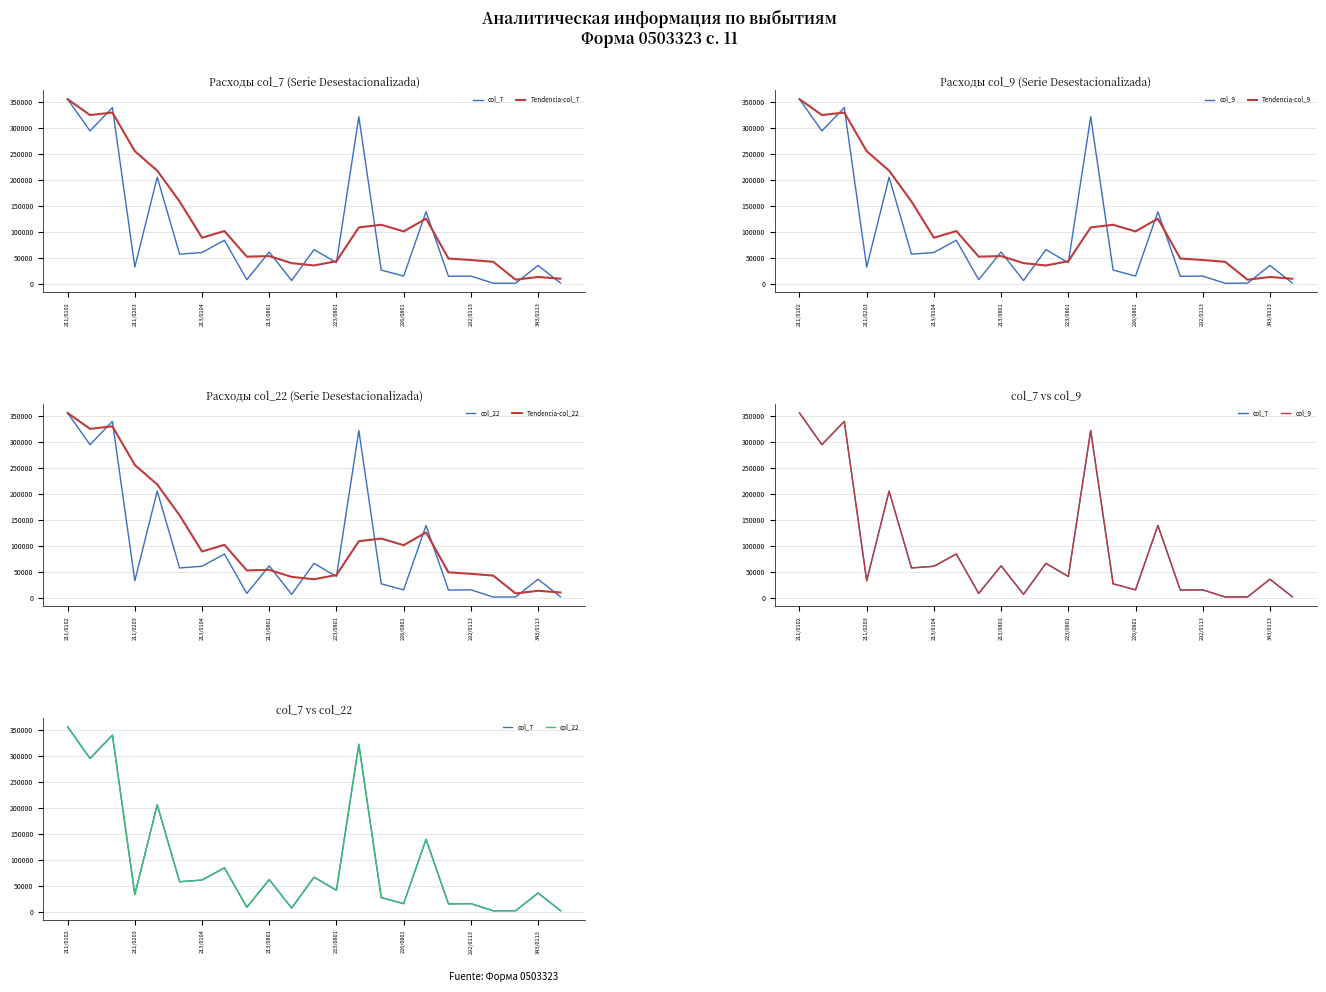

Rank the series by their maximum value, from lowest to highest.

col_7, Tendencia-col_7, col_9, Tendencia-col_9, col_22, Tendencia-col_22